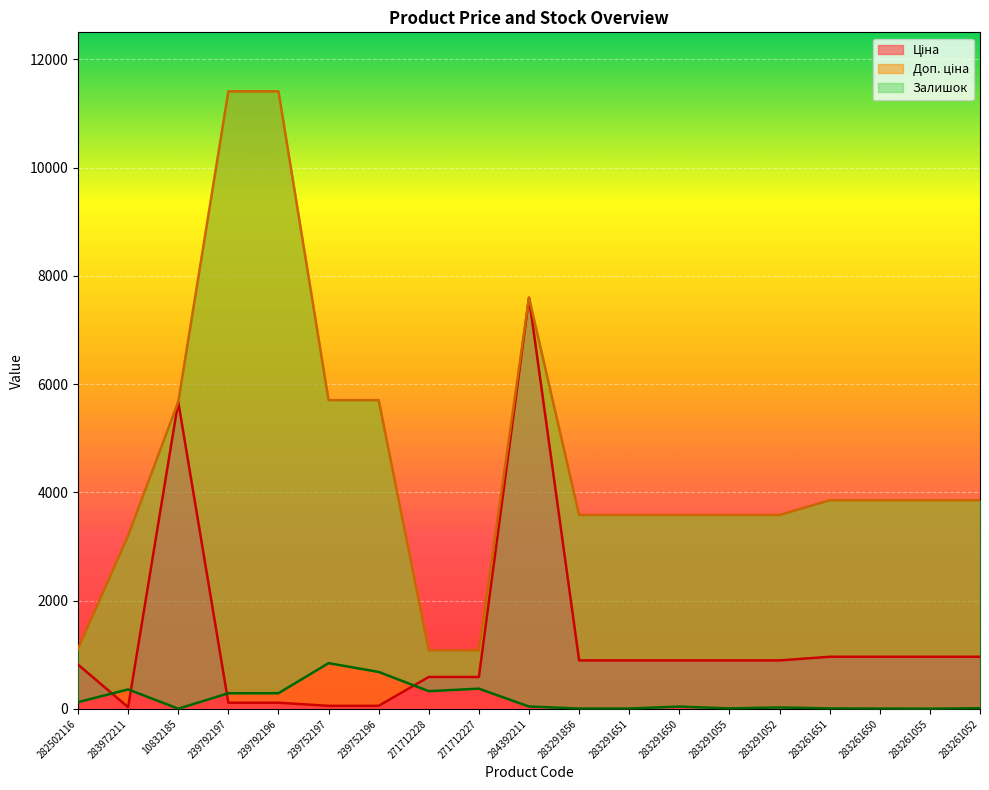

Reading right to left, list all the values displayed in this chart.

Ціна: 963.5	963.5	963.5	963.5	895.9	895.9	895.9	895.9	895.9	7596.5	589.9	589.9	57.0	57.0	114.1	114.1	5673.8	32.0	818.5
Доп. ціна: 3854.0	3854.0	3854.0	3854.0	3583.6	3583.6	3583.6	3583.6	3583.6	7596.5	1081.7	1081.7	5705.0	5705.0	11410.0	11410.0	5673.8	3205.0	1109.2
Залишок: 13.0	4.0	6.0	9.0	27.0	9.0	43.0	7.0	7.0	44.0	374.0	328.0	683.0	845.0	290.0	289.0	4.0	360.0	125.0